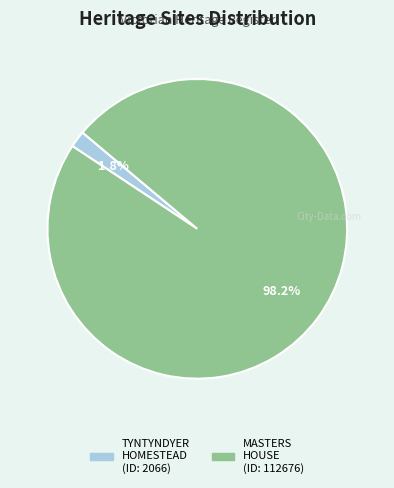

Count the number of slices in the pie.

2